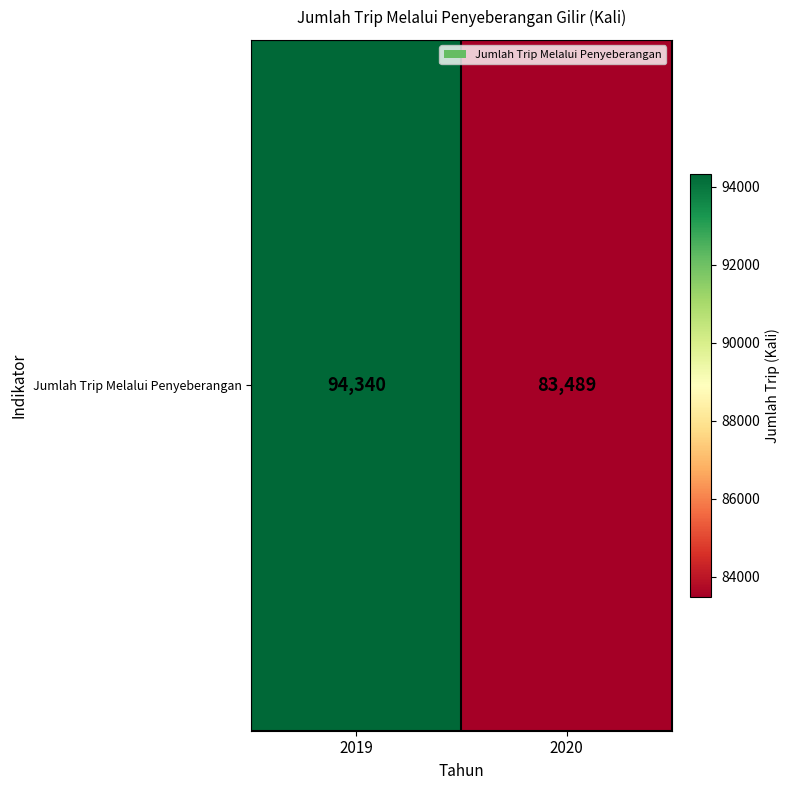

How many data points are less than 94340?

1